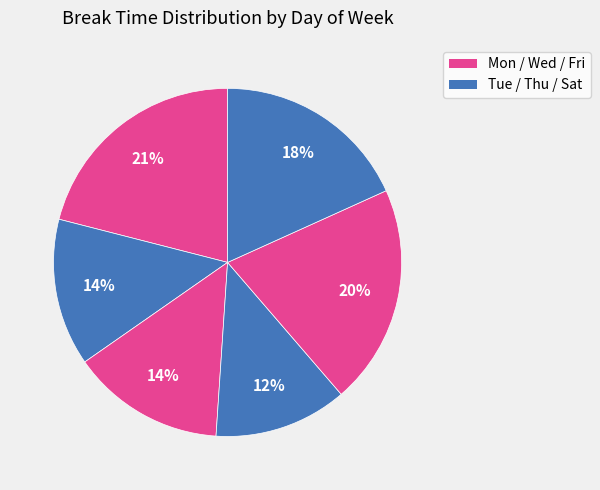

Count the number of slices in the pie.

6